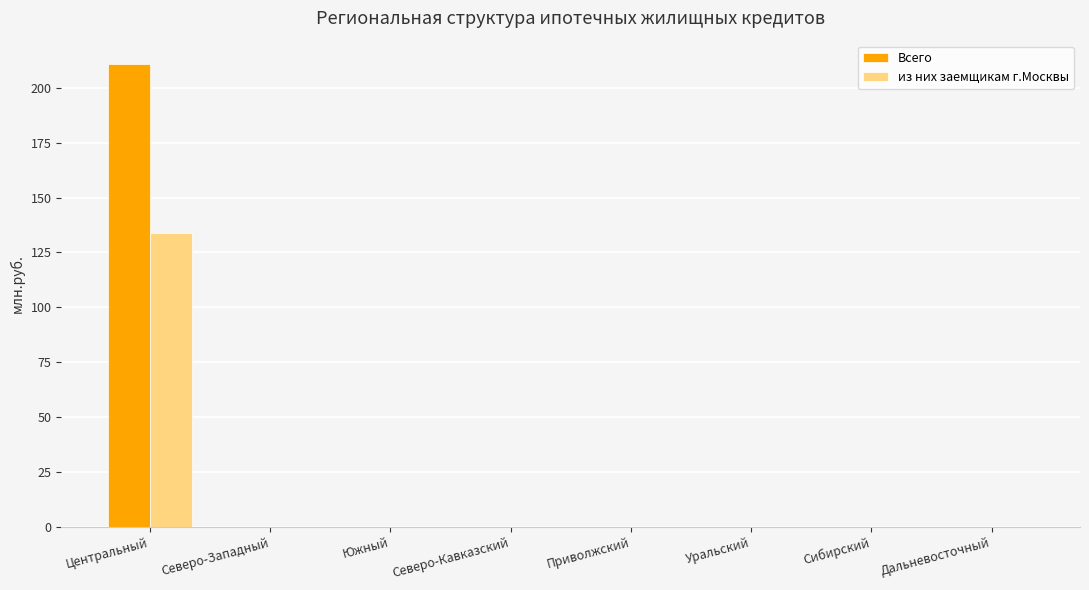

What is the sum of all Всего values?

211